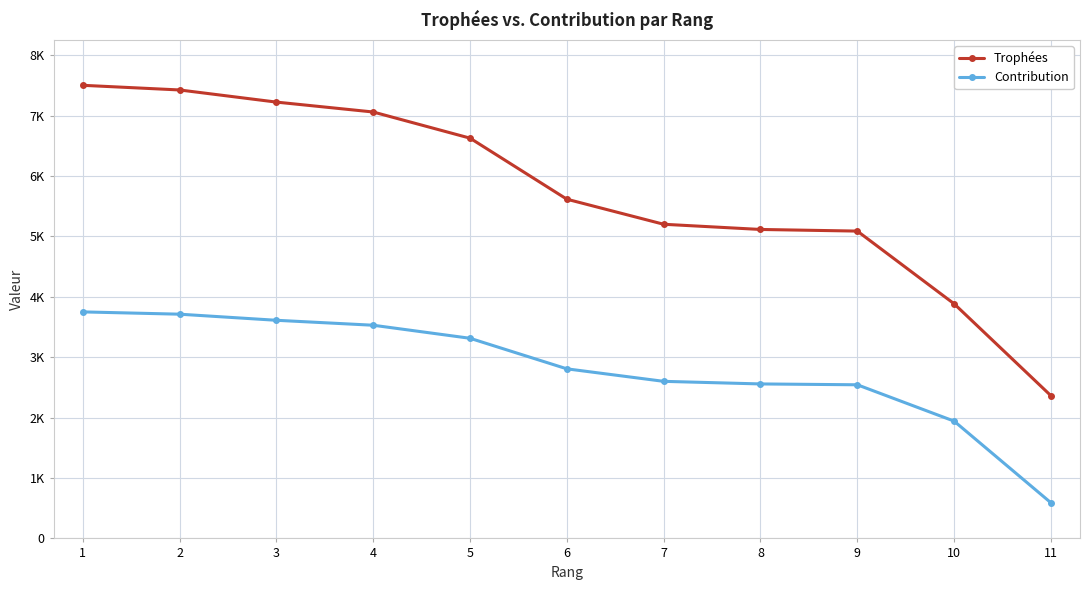

What are all the series names shown in the legend?

Trophées, Contribution